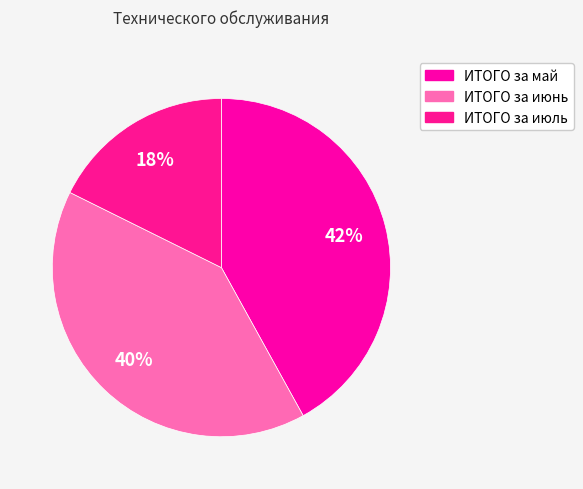

Count the number of slices in the pie.

3